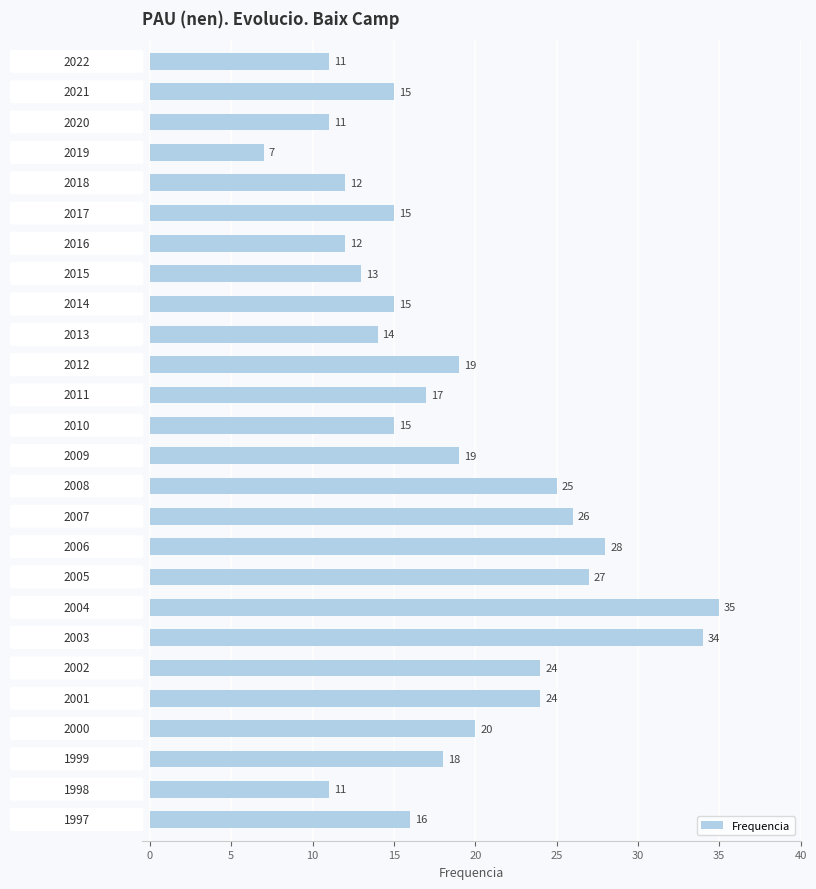

What is the difference between the second highest and minimum values?

27